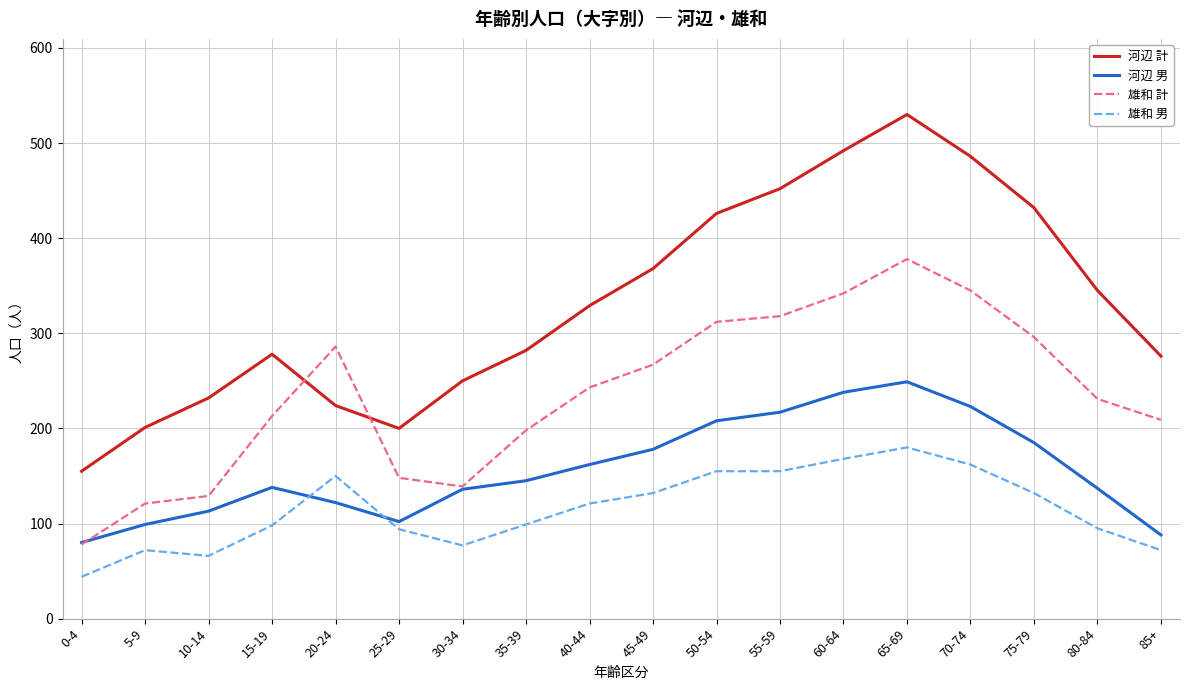

Which category has the highest value in the 河辺 計 series?

65-69